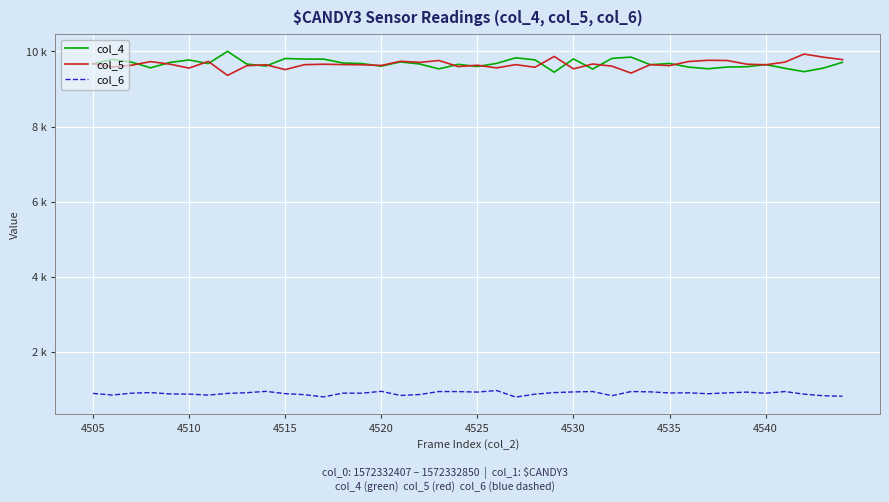

Does the chart have visible grid lines?

Yes